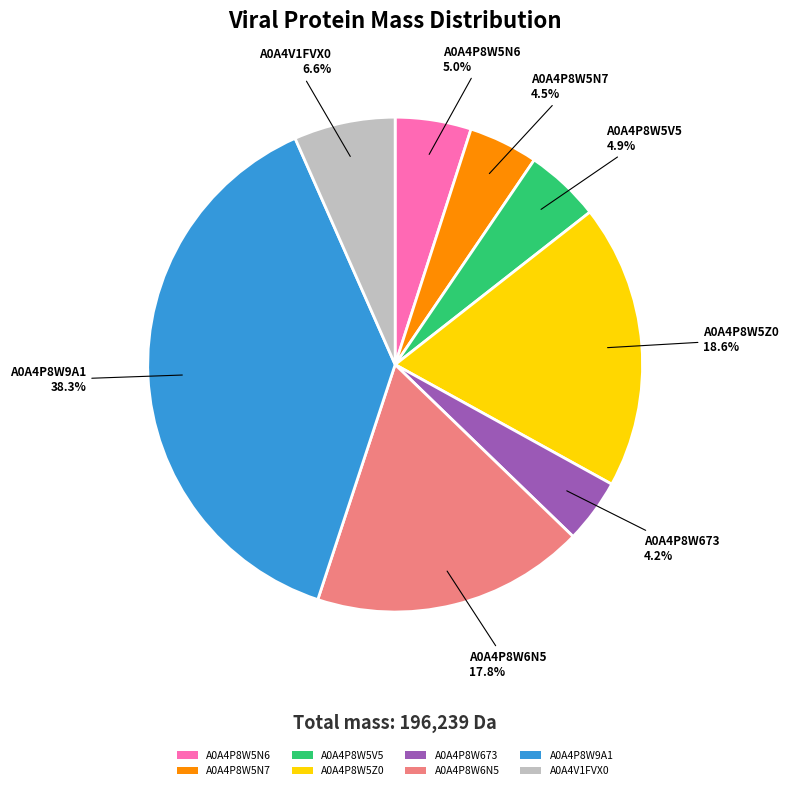

To the nearest percent, what is the difference between the largest and smallest slice percentages?

34%